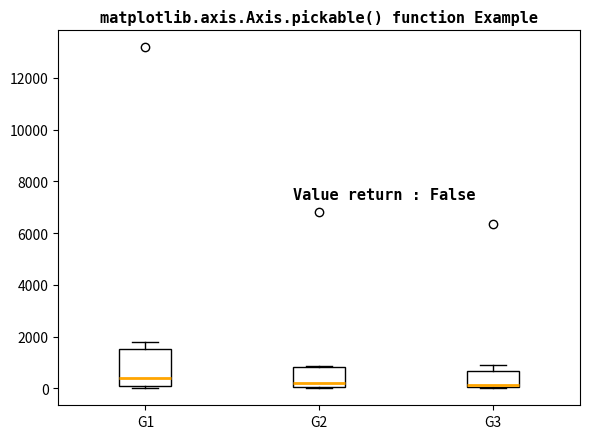

Reading left to right, transcribe this box plot: for each box, give where its median line is, the range the box spans, and where its two whiskers end, as read against the y-axis. The values are not printed on the chart, so give them approximately, as read against the axis.

G1: median 400, box 0 to 1600, whiskers 0 (just below the box's lower edge) to 1800
G2: median 200, box 0 to 800, whiskers 0 to 800
G3: median 200, box 0 to 600, whiskers 0 to 1000